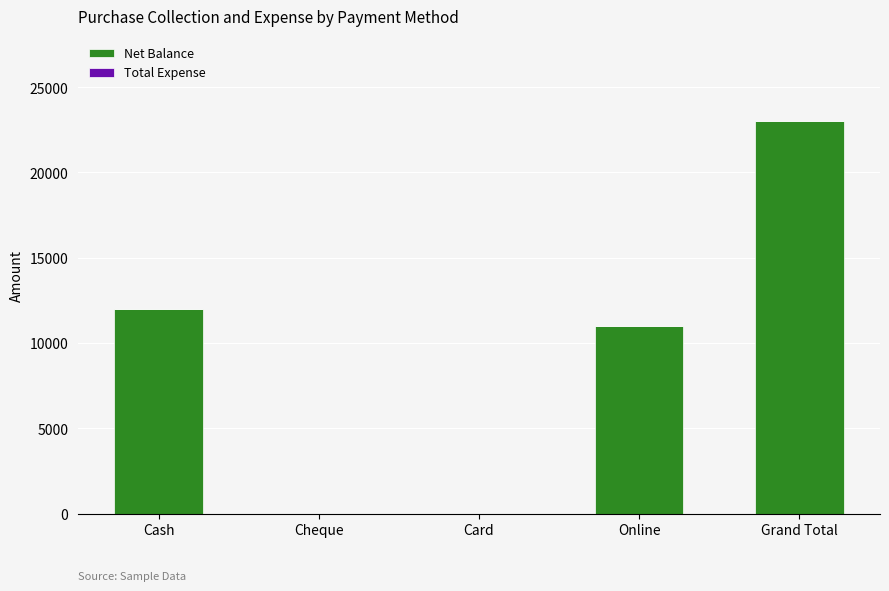

What is the greatest value displayed?

23000